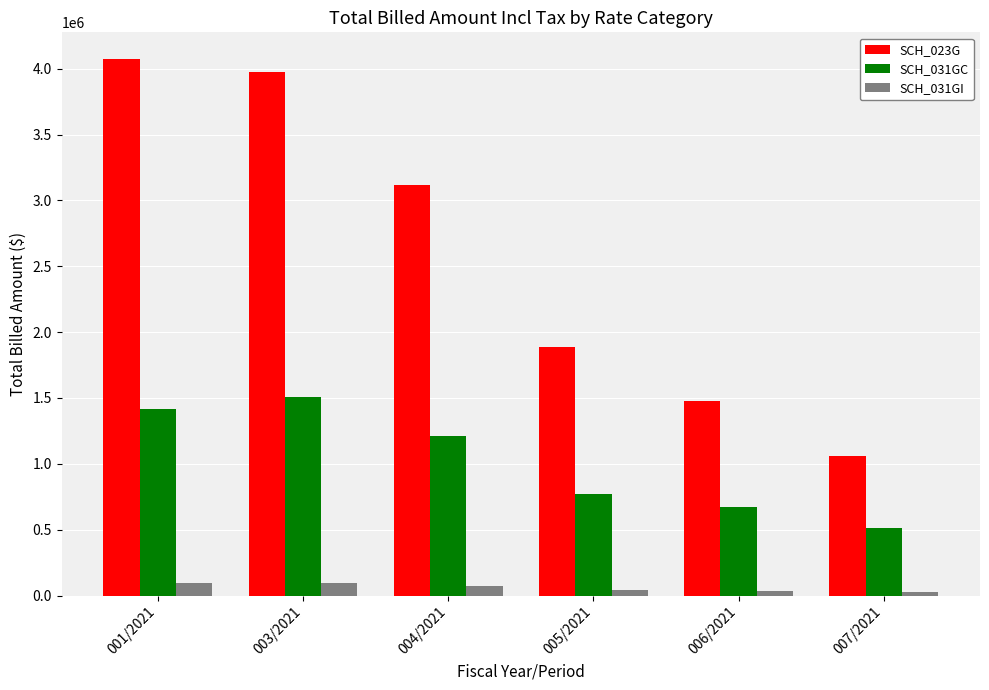

Is it true that SCH_023G equals 6920318.2 at 001/2021?

False